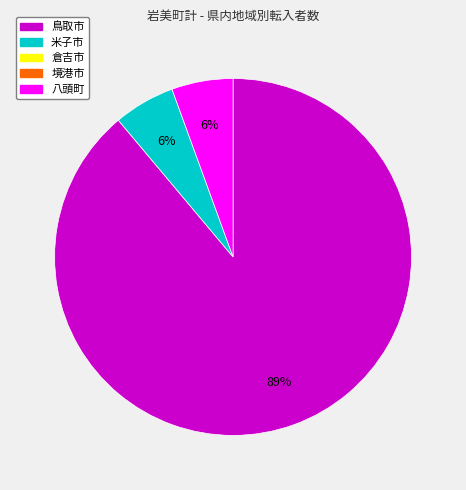

To the nearest percent, what is the average slice percentage?

33%